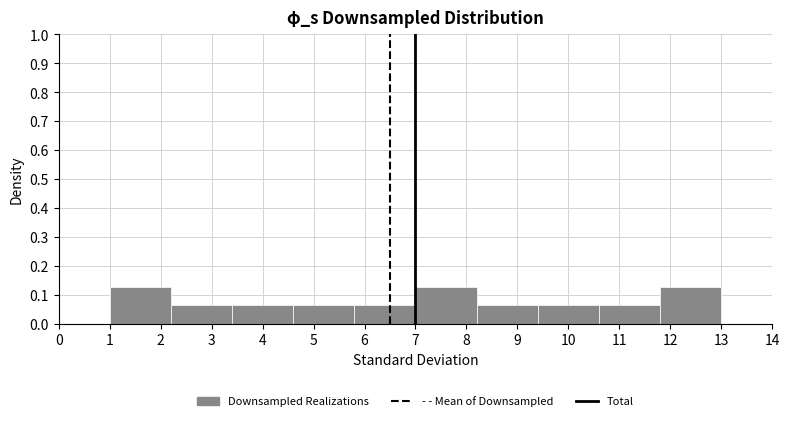

Reading left to right, transcribe this chart: for each bar, give the range it covers on the x-axis and its height. The values are not printed on the chart, so give them approximately, as read against the axis.

1.0 to 2.2: 0.13
2.2 to 3.4: 0.06
3.4 to 4.6: 0.06
4.6 to 5.8: 0.06
5.8 to 7.0: 0.06
7.0 to 8.2: 0.13
8.2 to 9.4: 0.06
9.4 to 10.6: 0.06
10.6 to 11.8: 0.06
11.8 to 13.0: 0.13